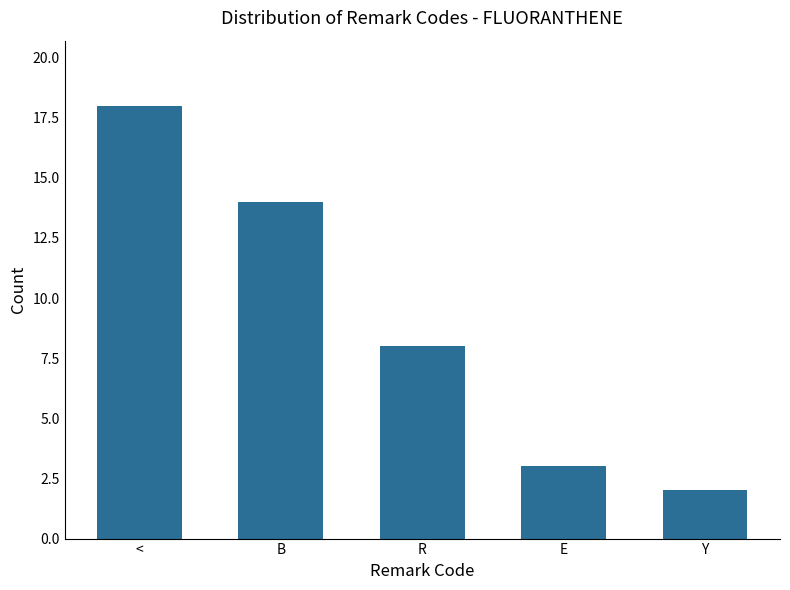

Where is the data nearest to the value 10?

R